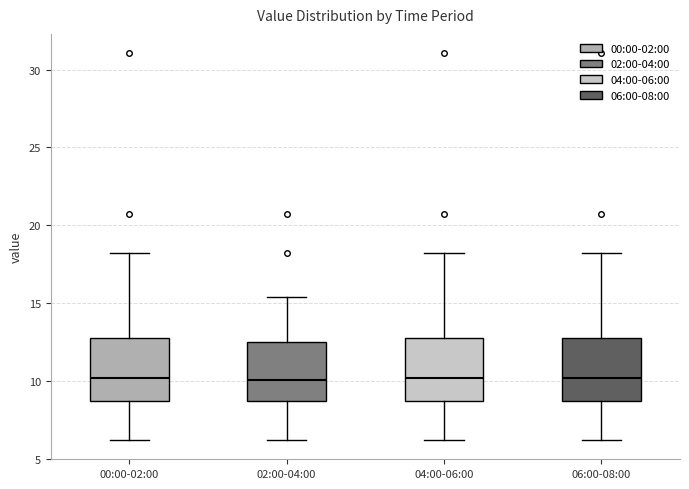

Reading left to right, transcribe this box plot: for each box, give where its median line is, the range the box spans, and where its two whiskers end, as read against the y-axis. The values are not printed on the chart, so give them approximately, as read against the axis.

00:00-02:00: median 10.0, box 8.5 to 13.0, whiskers 6.0 to 18.5
02:00-04:00: median 10.0, box 8.5 to 12.5, whiskers 6.0 to 15.5
04:00-06:00: median 10.0, box 8.5 to 13.0, whiskers 6.0 to 18.5
06:00-08:00: median 10.0, box 8.5 to 13.0, whiskers 6.0 to 18.5